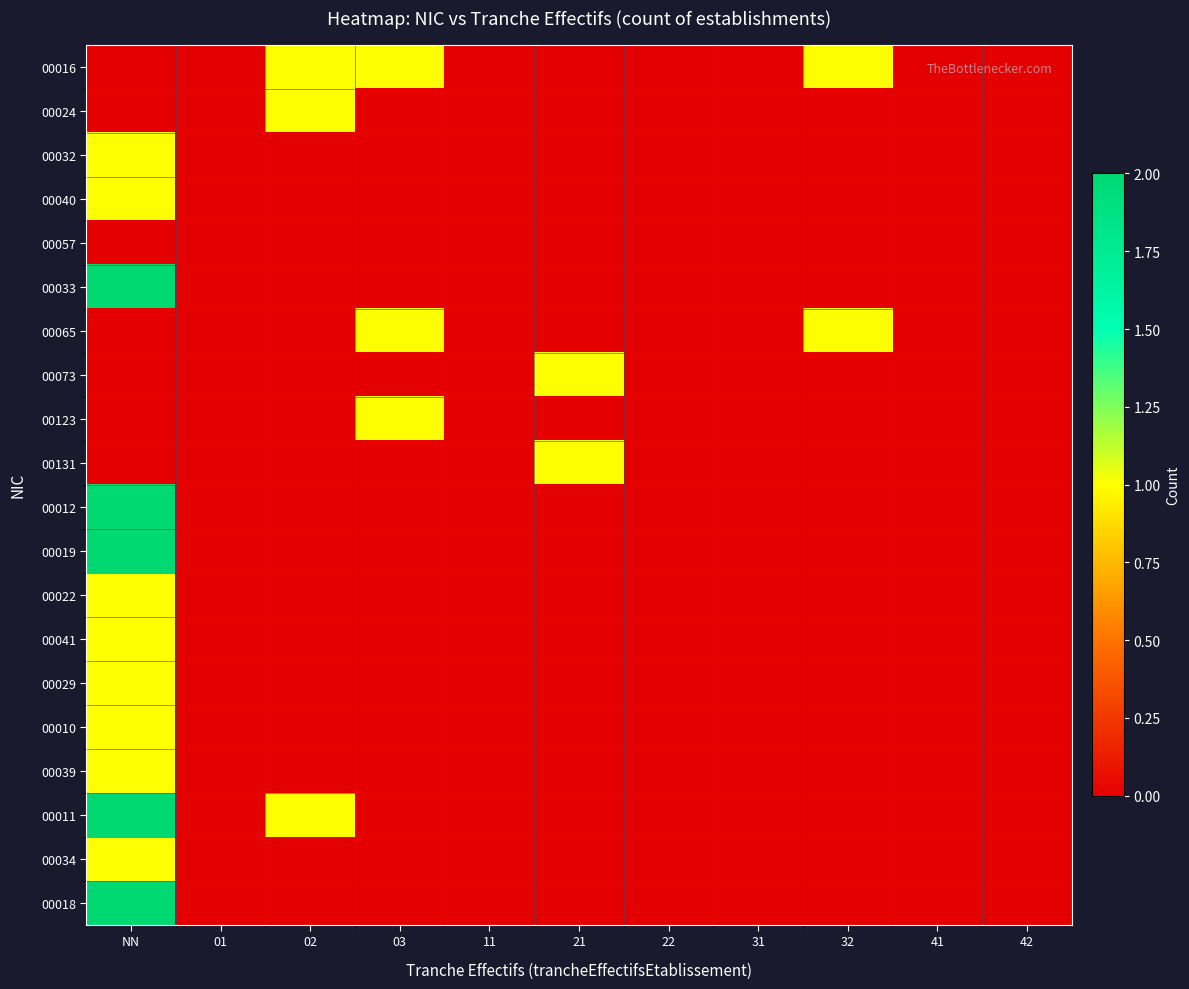

At how many categories does at least one series exceed 0?

5